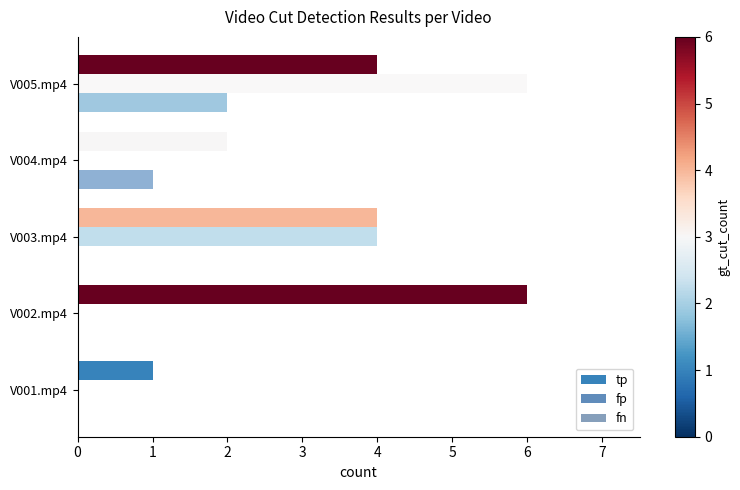

Which series has the largest range (max minus min)?

fp